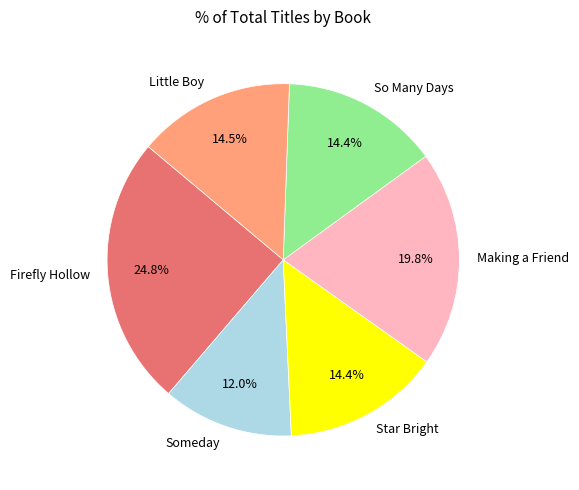

Does Someday account for over 50% of the chart?

No